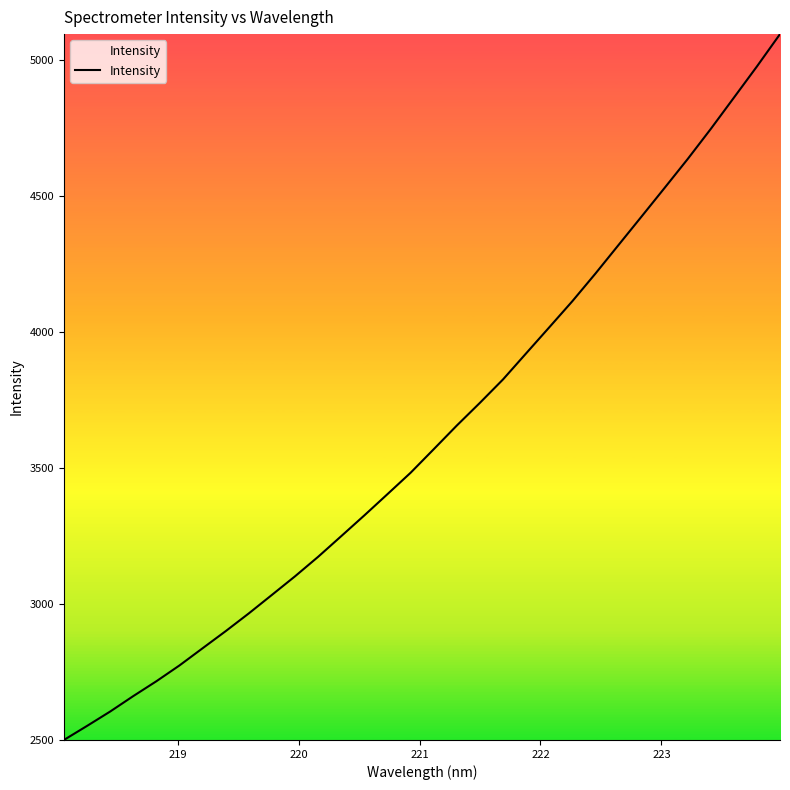

What is the sum of all values?

115885.9